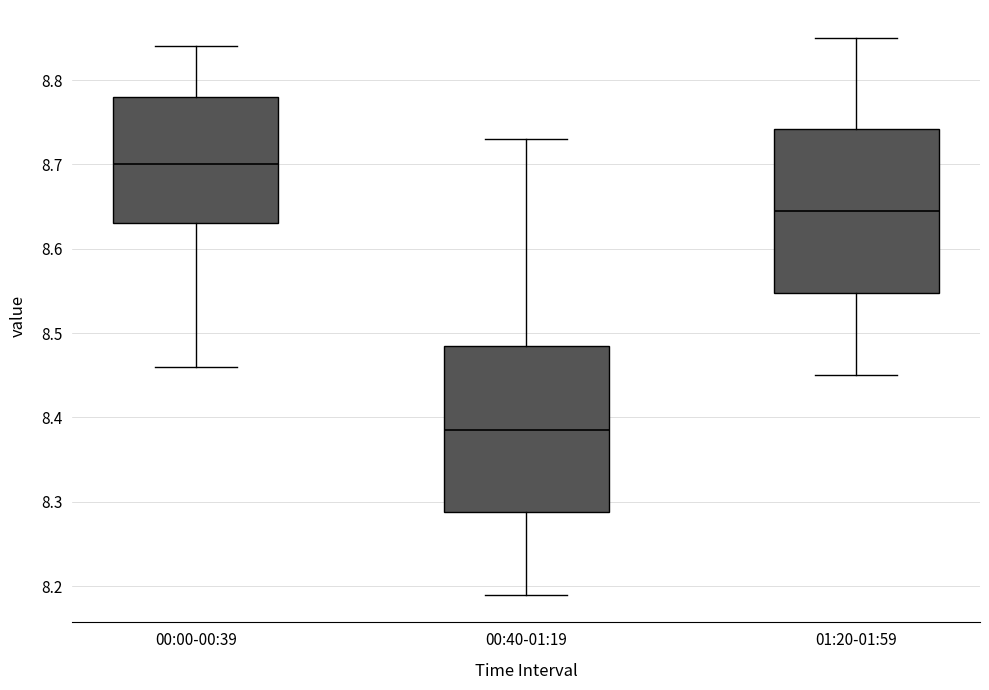

Reading left to right, read every box against the y-axis: the position of its median line, the range the box covers, and the ends of its whiskers. The values are not printed on the chart, so give them approximately, as read against the axis.

00:00-00:39: median 8.70, box 8.63 to 8.78, whiskers 8.46 to 8.84
00:40-01:19: median 8.39, box 8.29 to 8.49, whiskers 8.19 to 8.73
01:20-01:59: median 8.65, box 8.55 to 8.74, whiskers 8.45 to 8.85